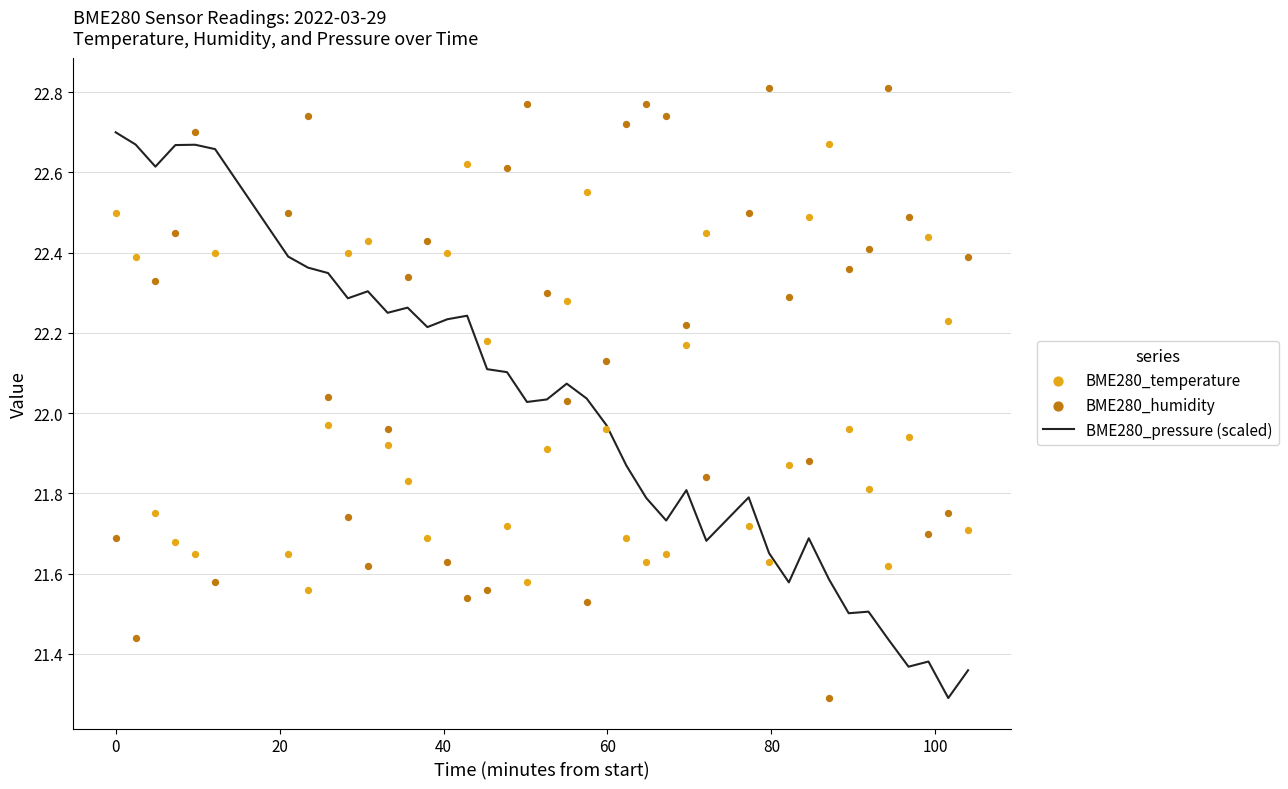

Which series contains the lowest Y value?

BME280_pressure (scaled)